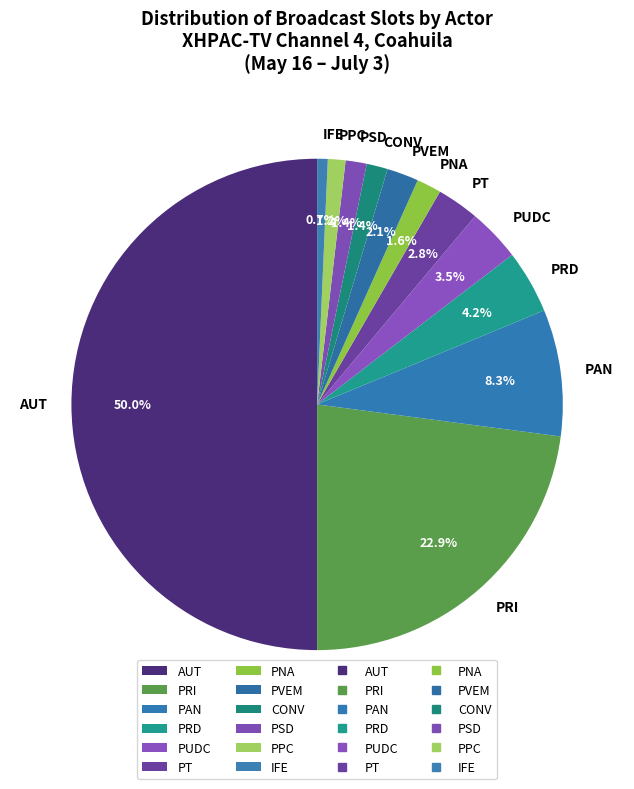

To the nearest percent, what is the combined percentage of PT and PSD?

4%